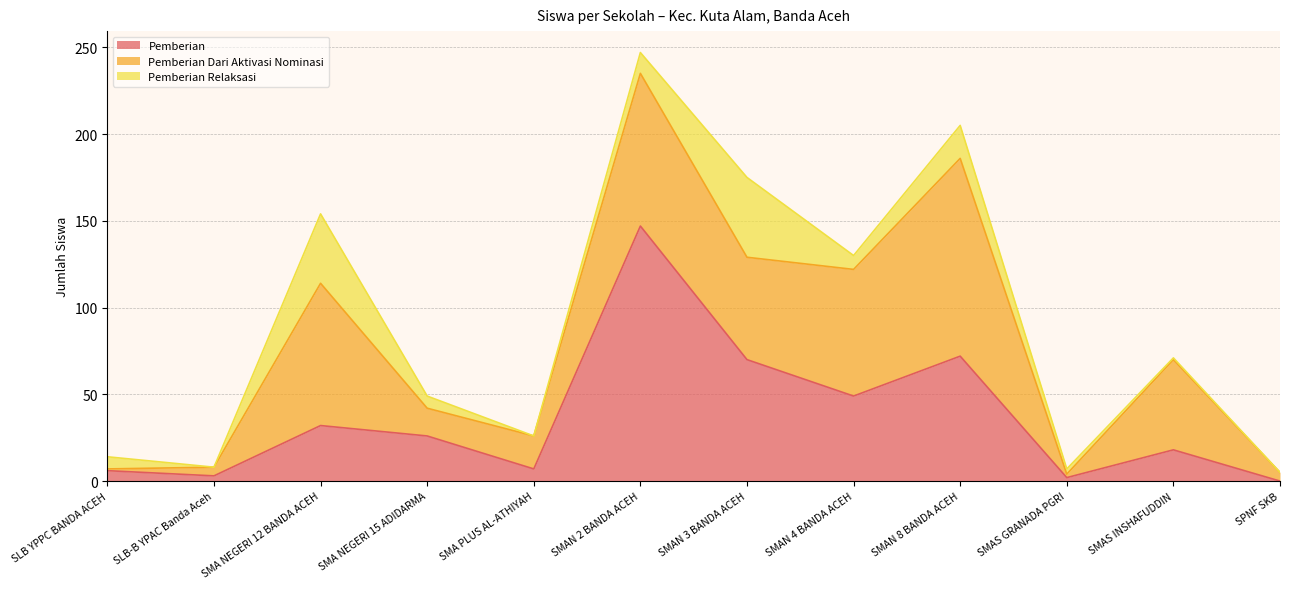

What is the sum of all Pemberian values?

432